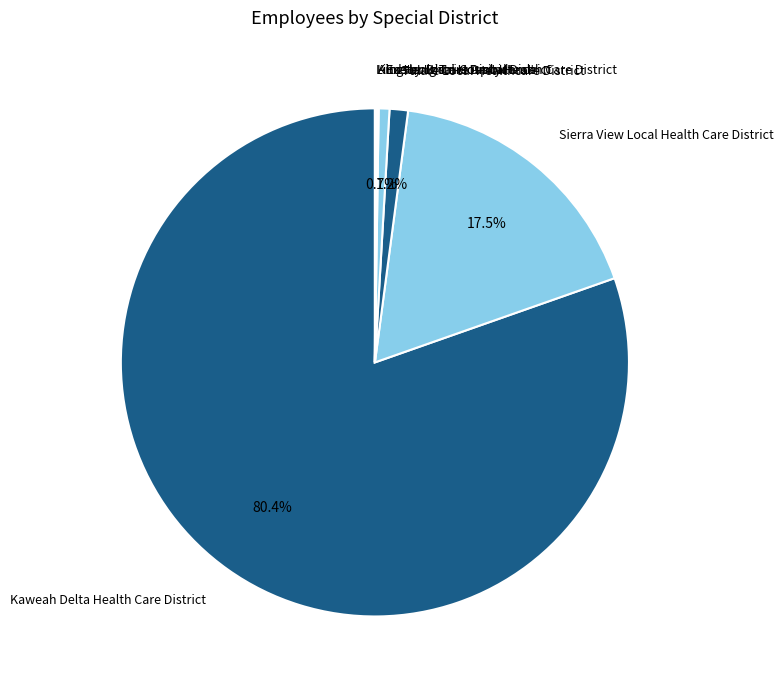

Does any single category account for the majority?

Yes